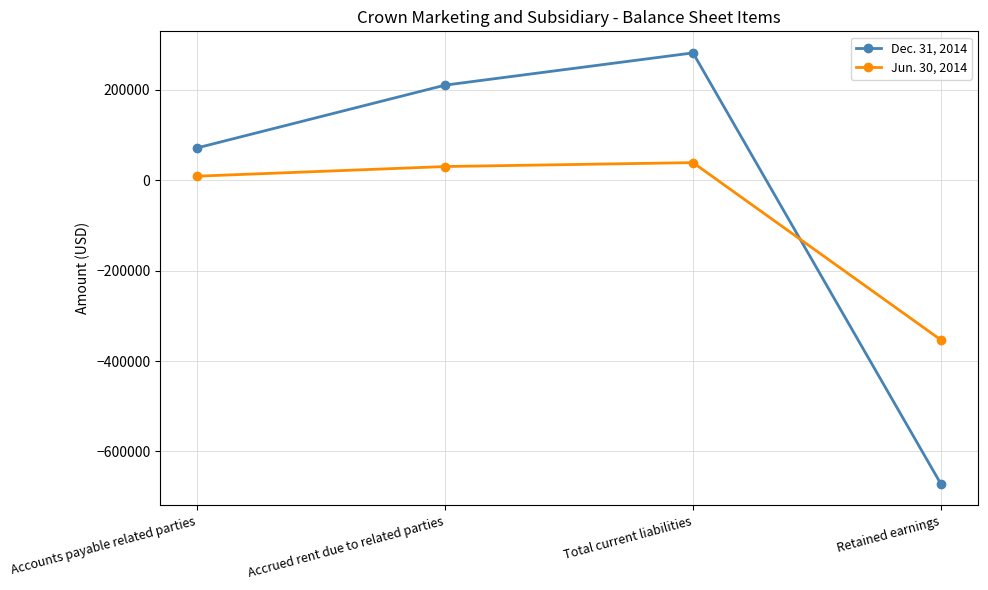

Is the value of Jun. 30, 2014 at Retained earnings greater than the value of Dec. 31, 2014 at Accrued rent due to related parties?

No